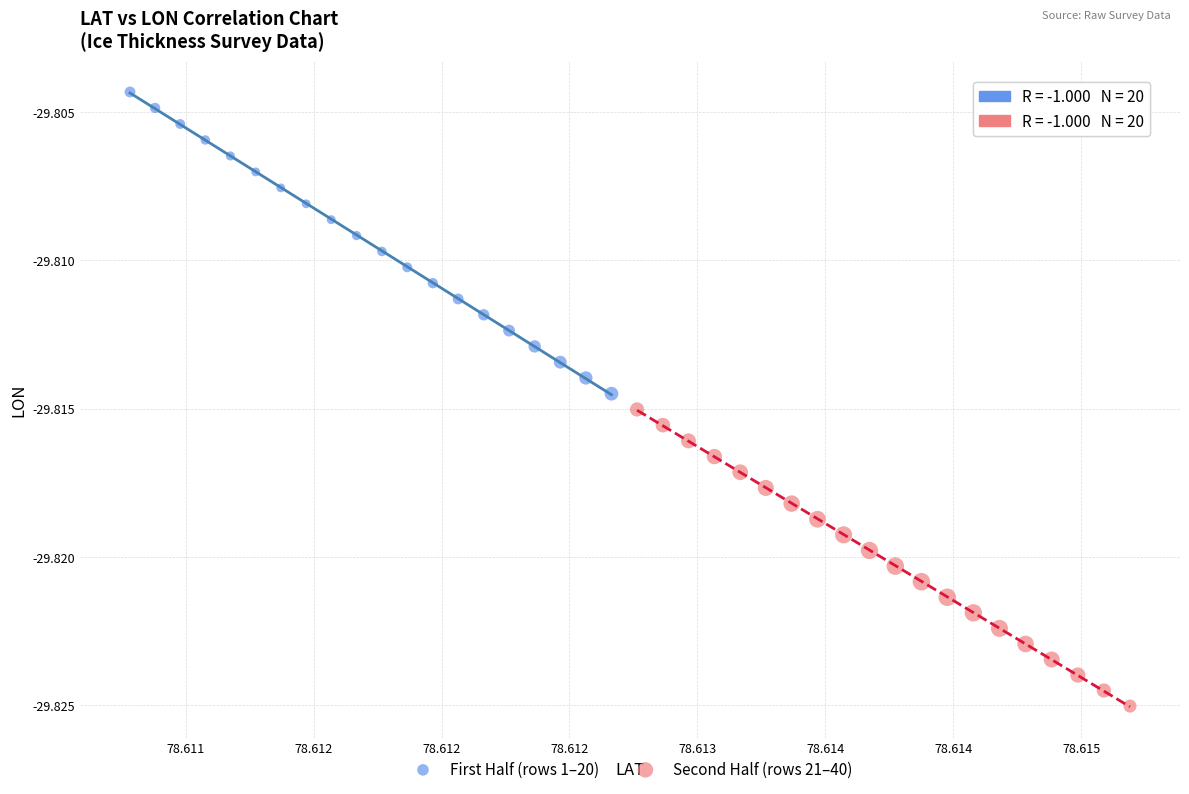

Which series reaches the maximum Y coordinate?

First Half (rows 1–20)